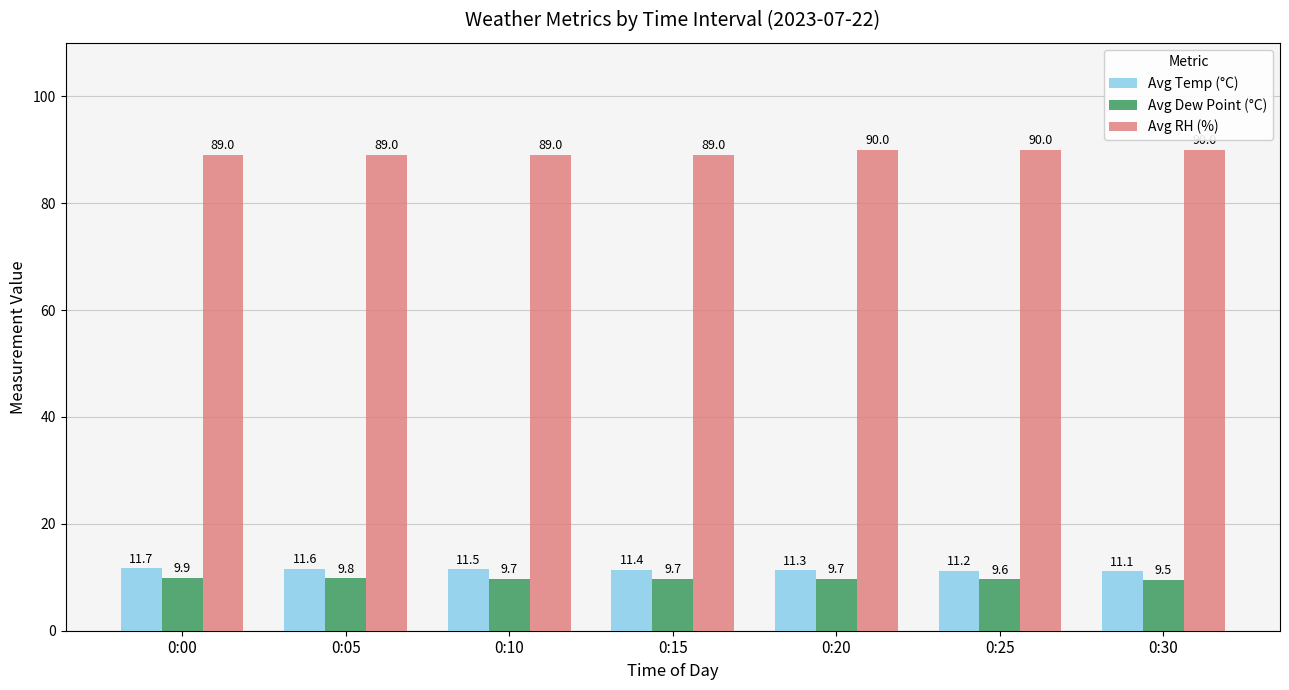

Are the bars horizontal?

No